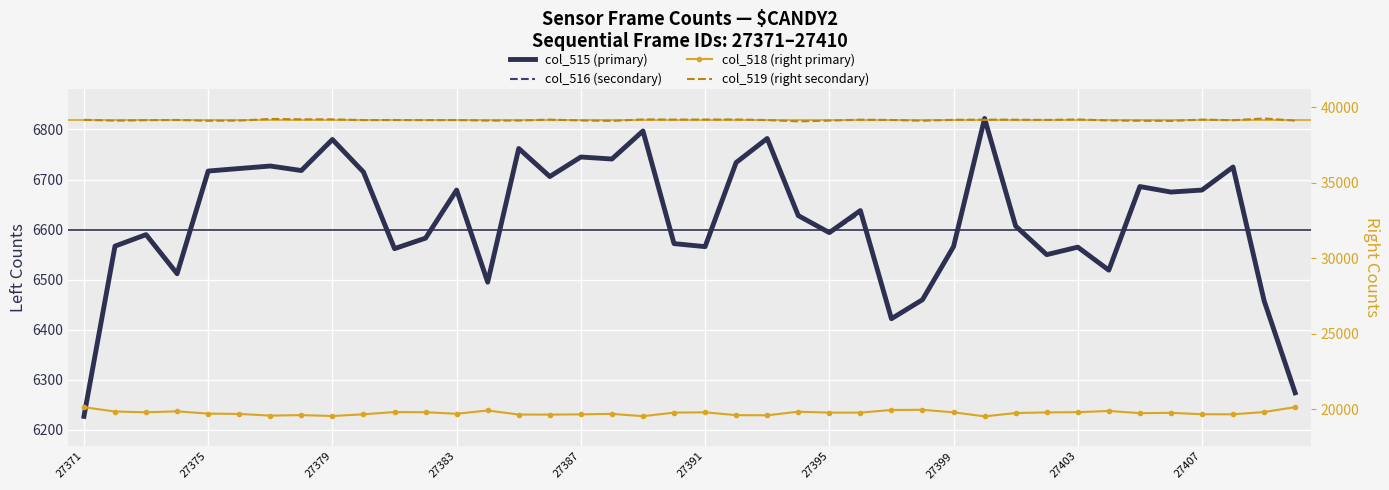

True or false: col_515 (left) has a value of 6706 at 15.

True